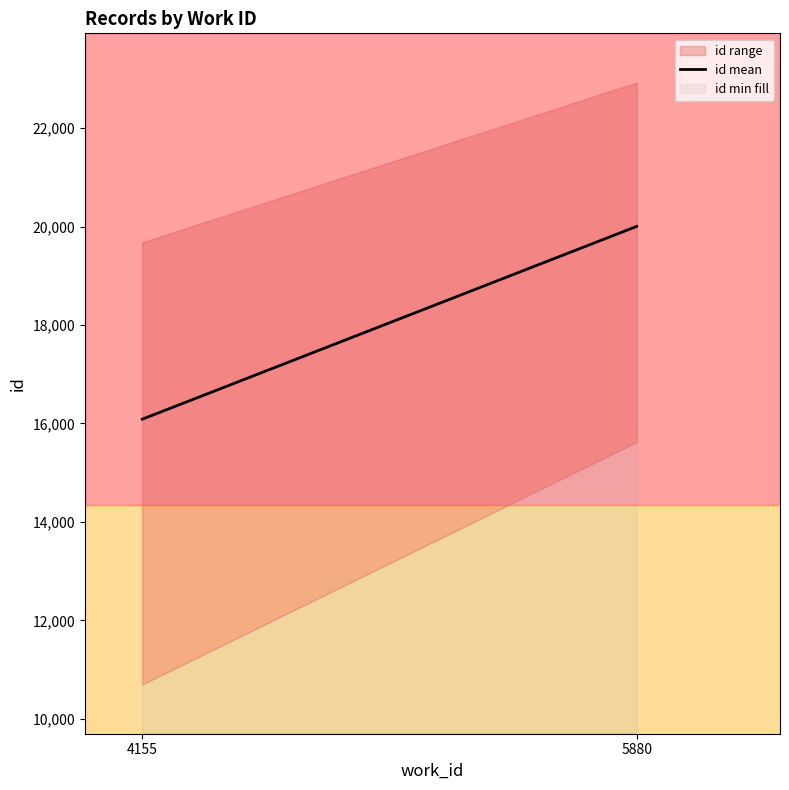

Is it true that the value at 5880 is 20002.0?

True